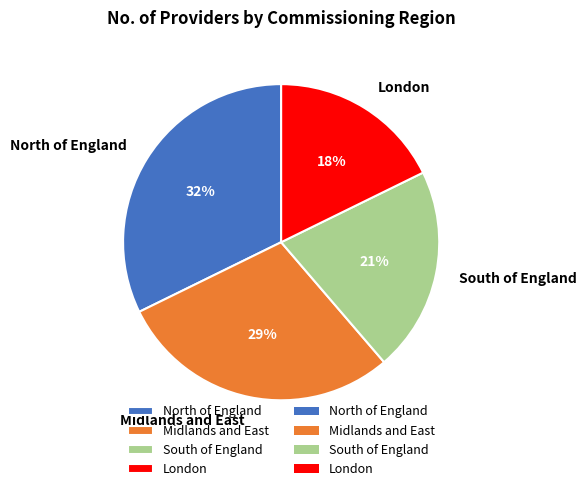

Does any single category account for the majority?

No